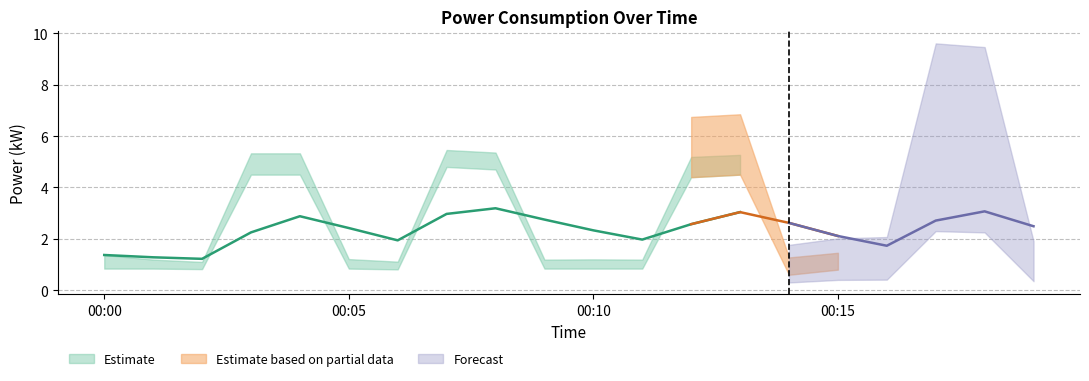

What position from the left is 03:00?

4